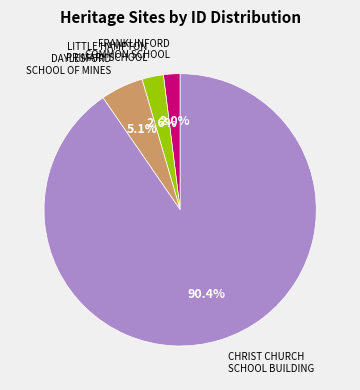

Is there any slice that represents more than half of the pie?

Yes